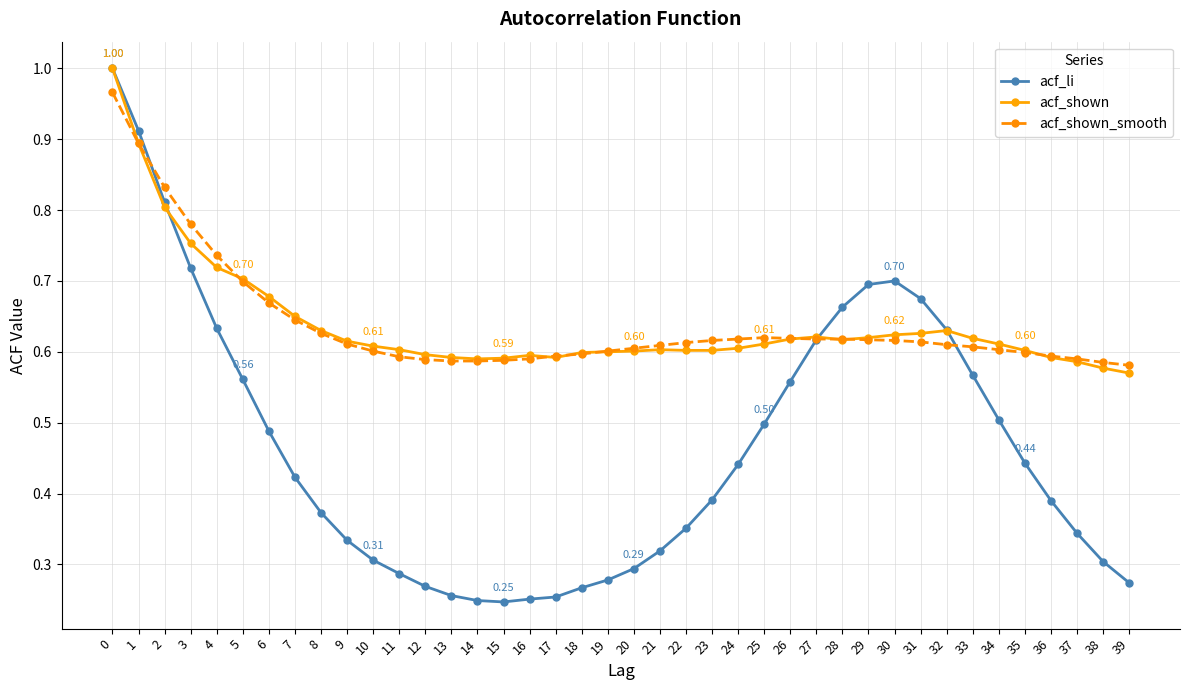

What is the sum of all acf_shown_smooth values?

25.5